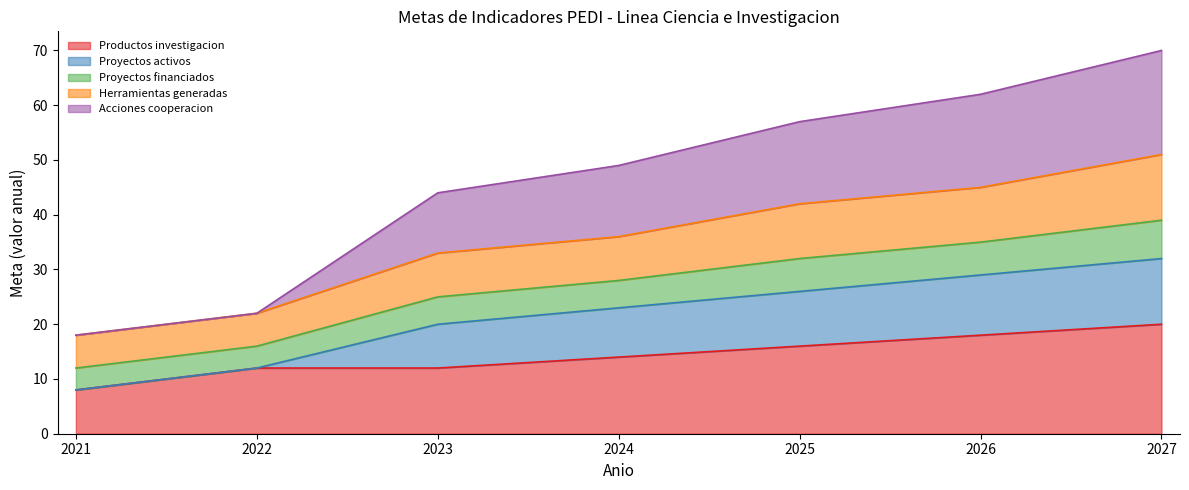

True or false: Acciones cooperacion has more than 0 points higher than both neighbors.

False